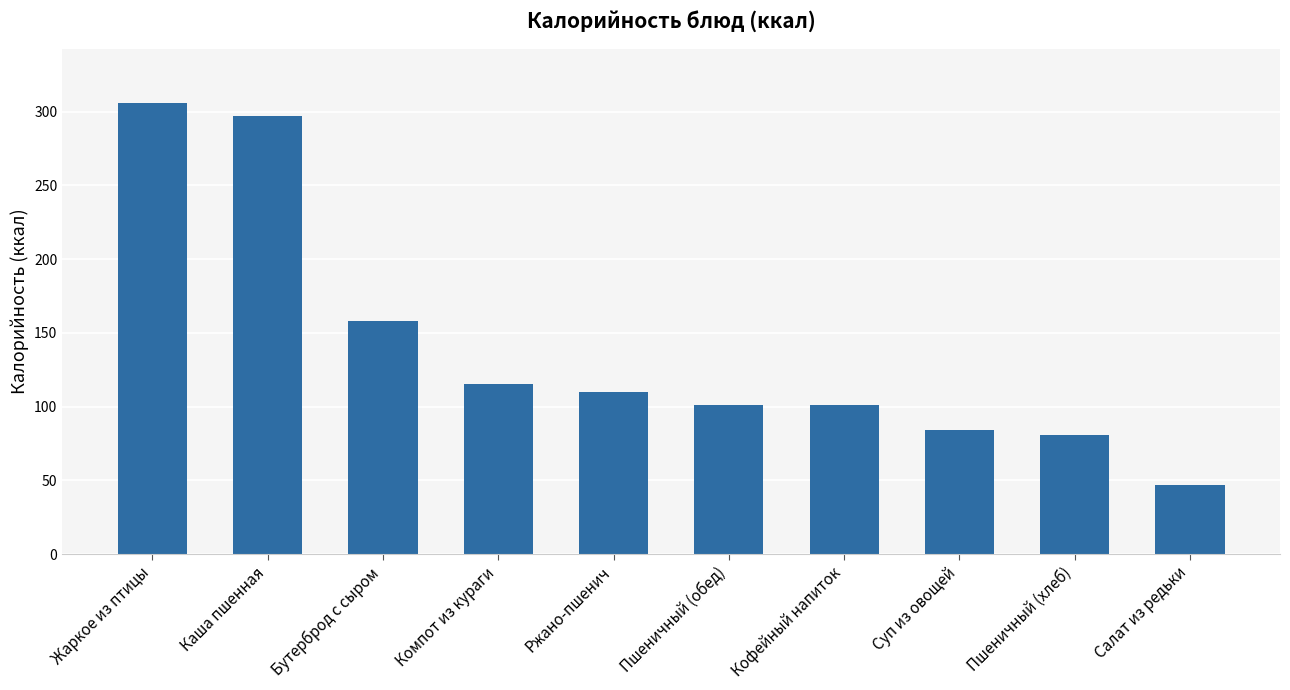

What is the change in value from Суп из овощей to Салат из редьки?

-37